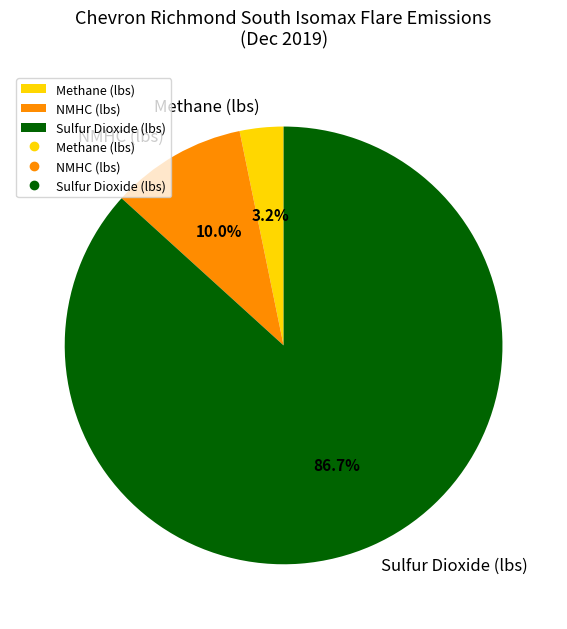

What is the smallest slice in the pie chart?

Methane (lbs)